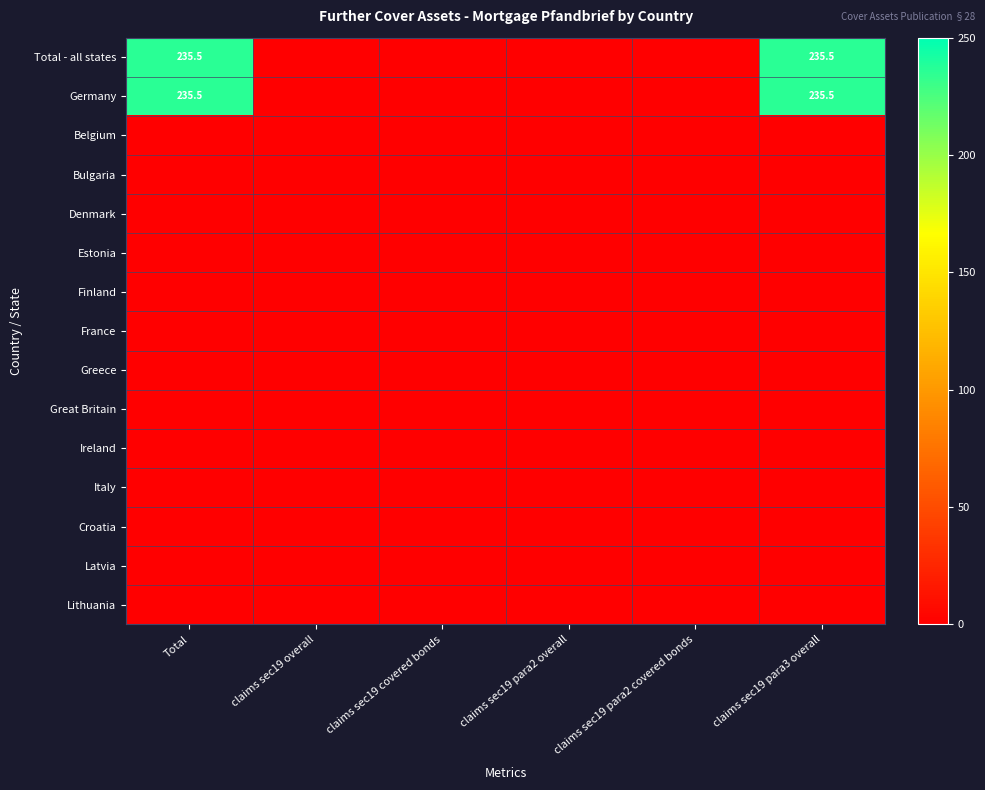

The Total - all states series shows 235.5 at claims sec19 para3 overall. True or false?

True